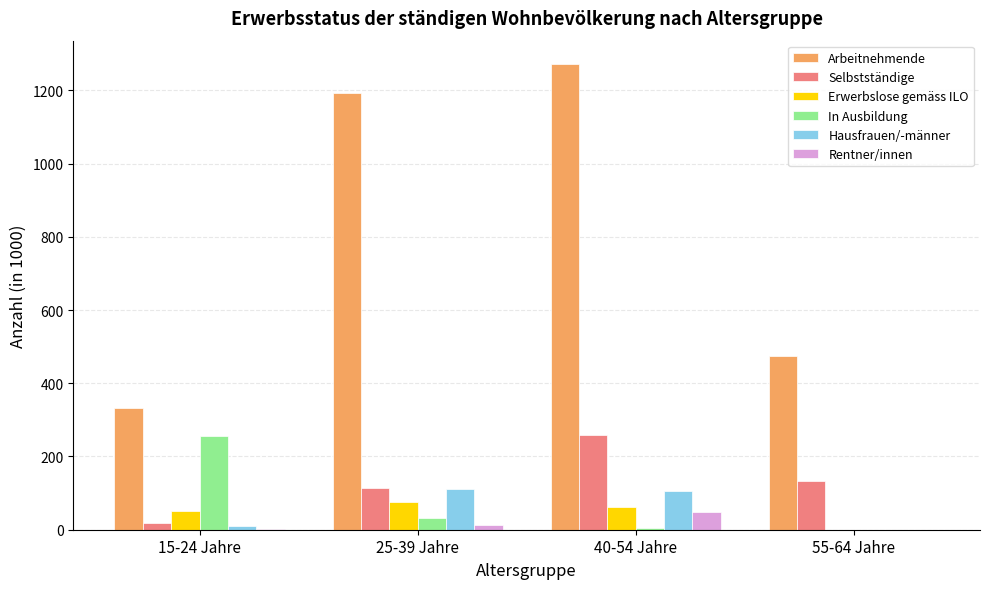

What is the total value across all series at 55-64 Jahre?

608.1